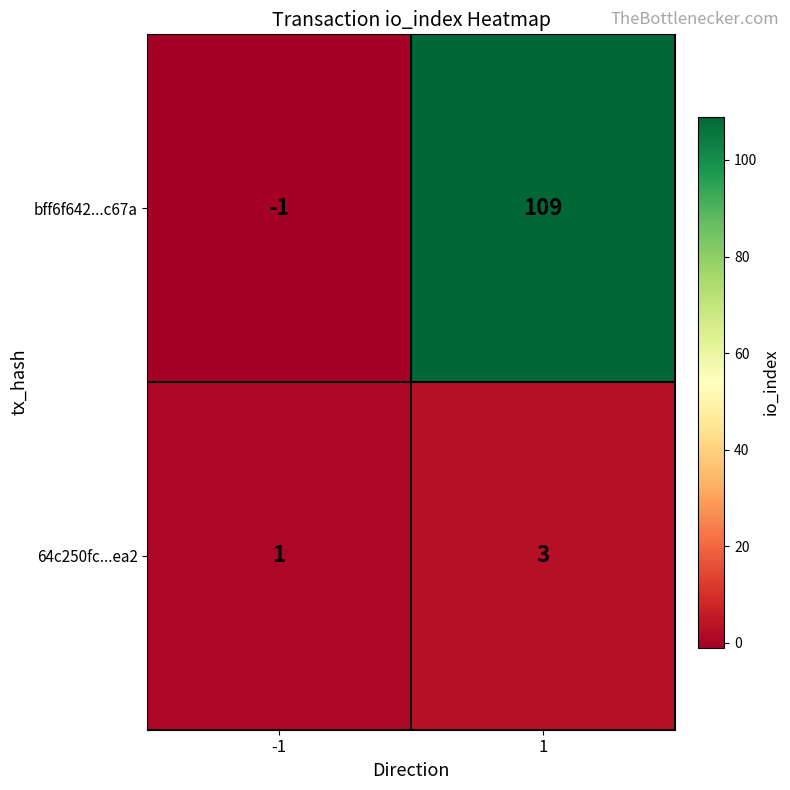

How many series are shown in this chart?

2